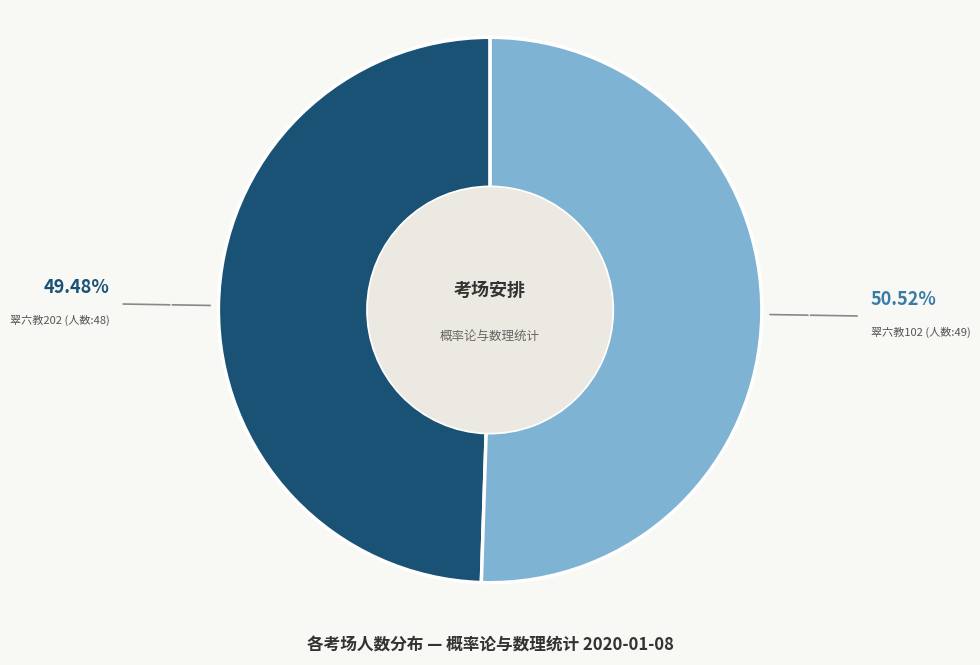

How many segments does this pie chart have?

2